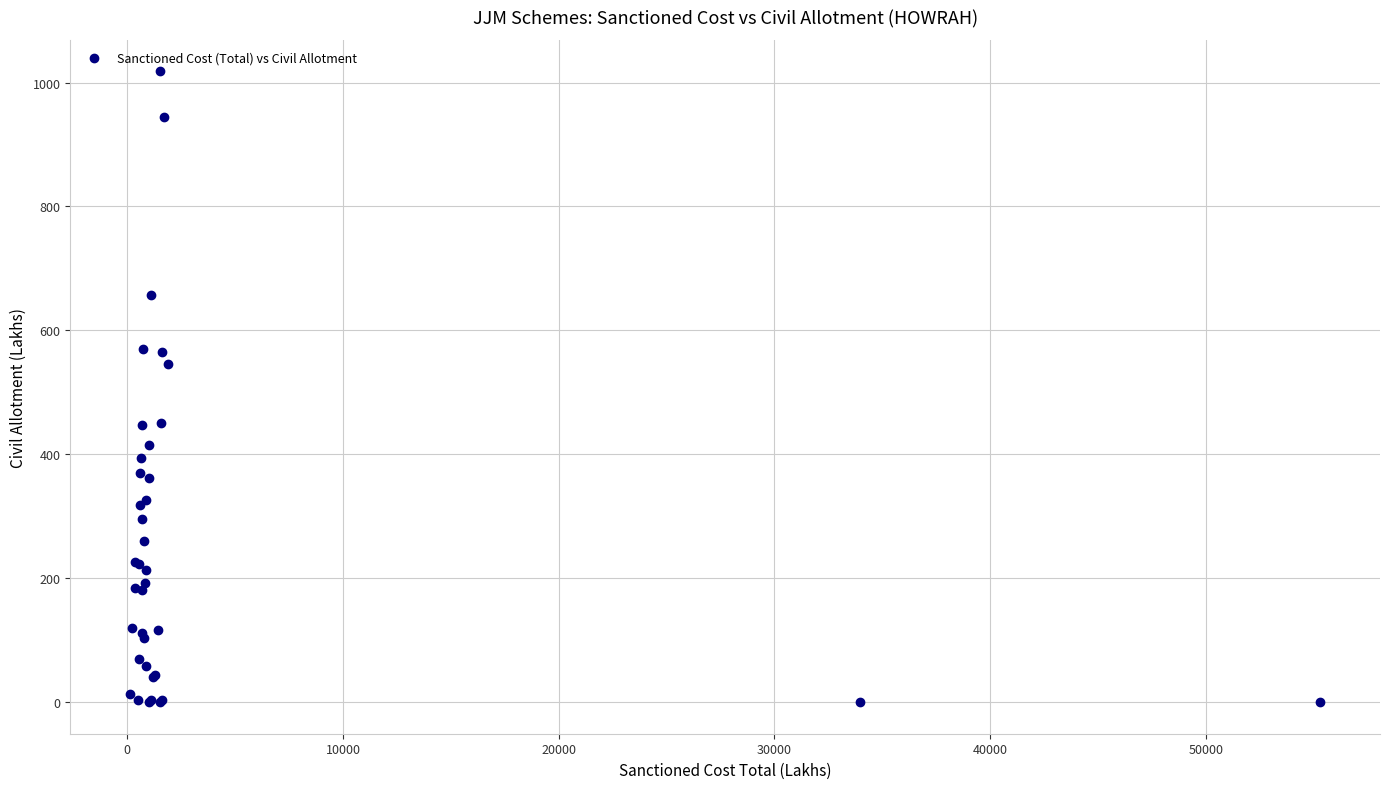

What Y value in the scatter plot is closest to 508?

545.7